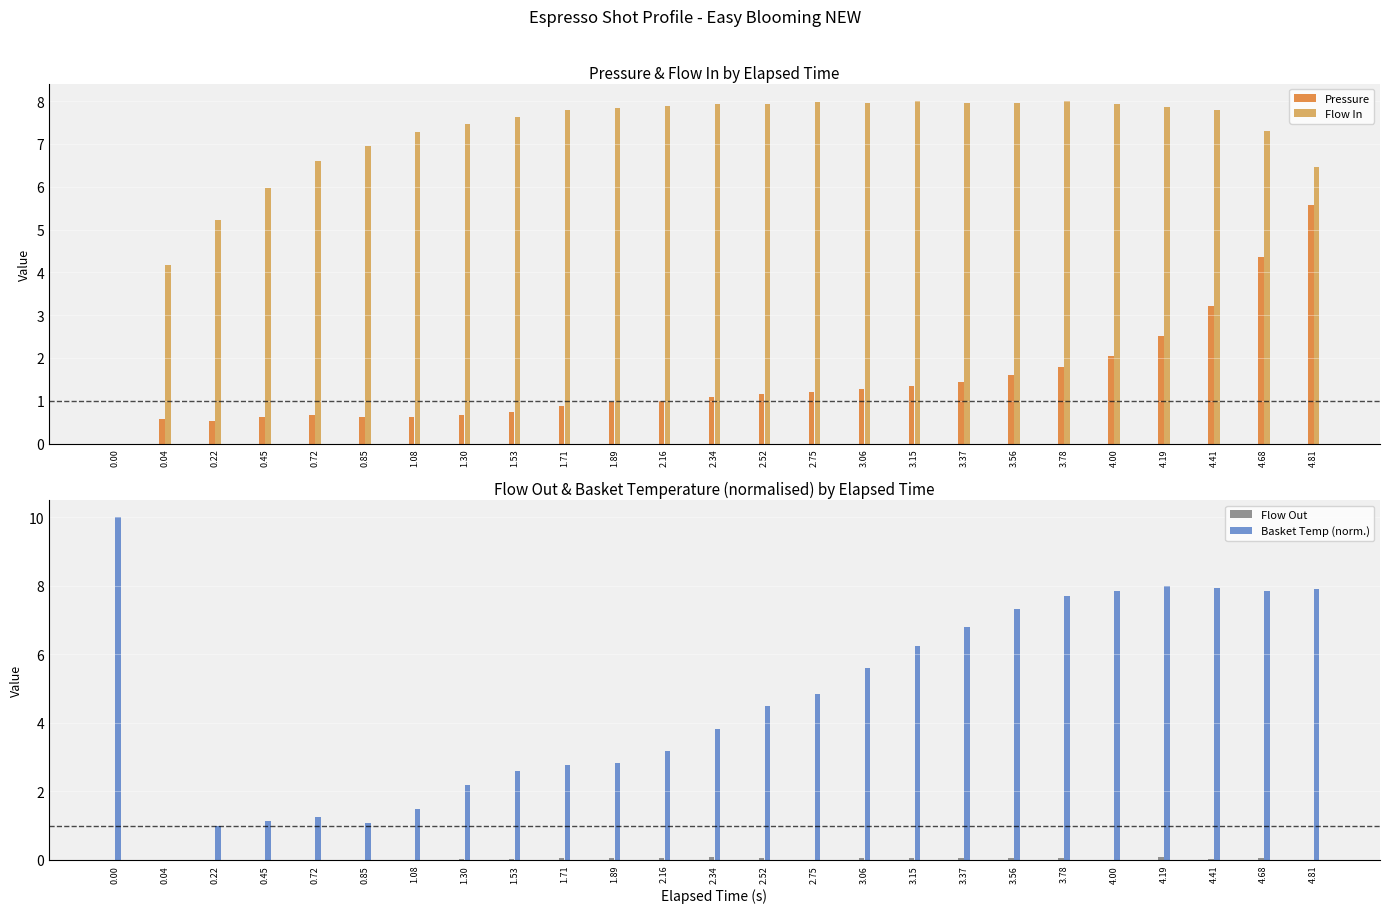

How many series are shown in this chart?

4